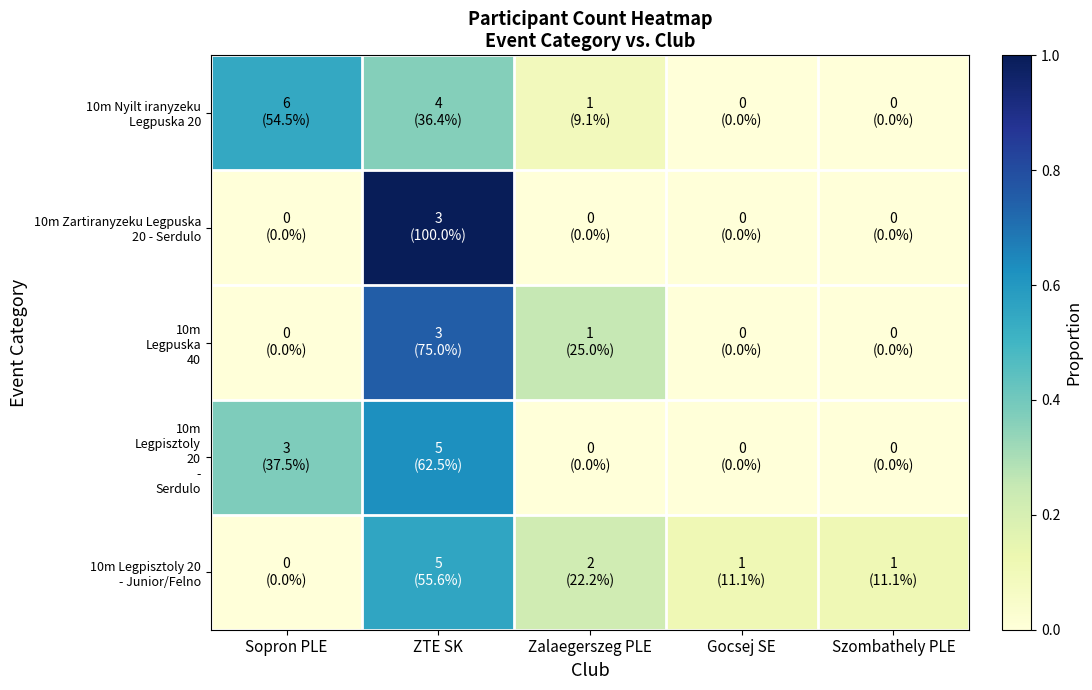

What is the difference between the highest and lowest values at Gocsej SE?

0.1